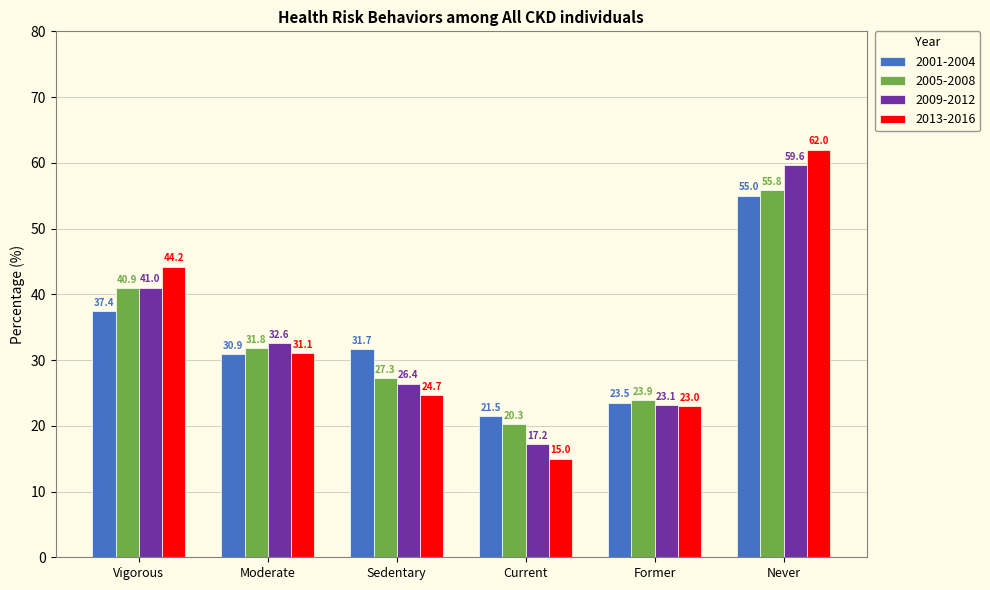

What is the difference between the highest and lowest values at Vigorous?

6.8